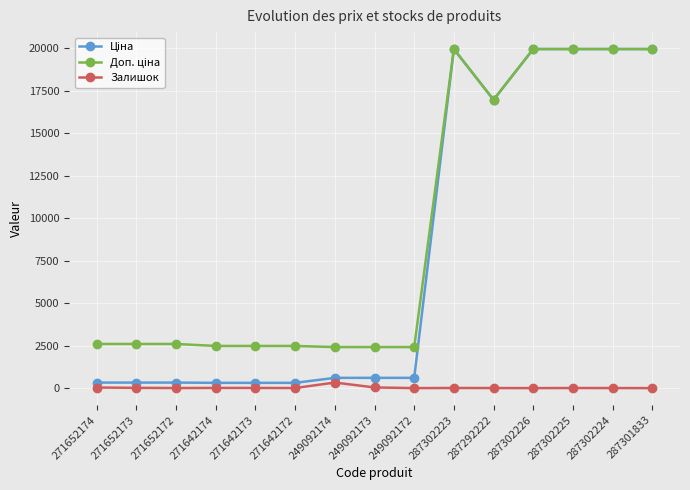

True or false: Залишок has more than 1 interior local peaks.

True